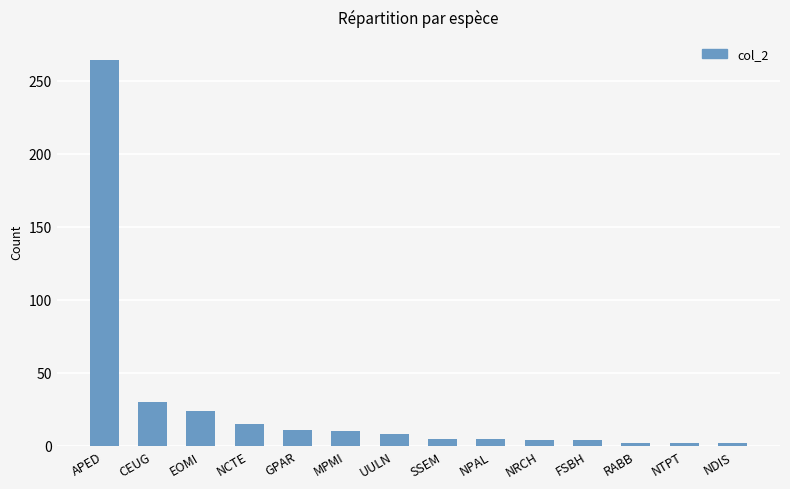

What is the label of the 9th bar from the left?

NPAL